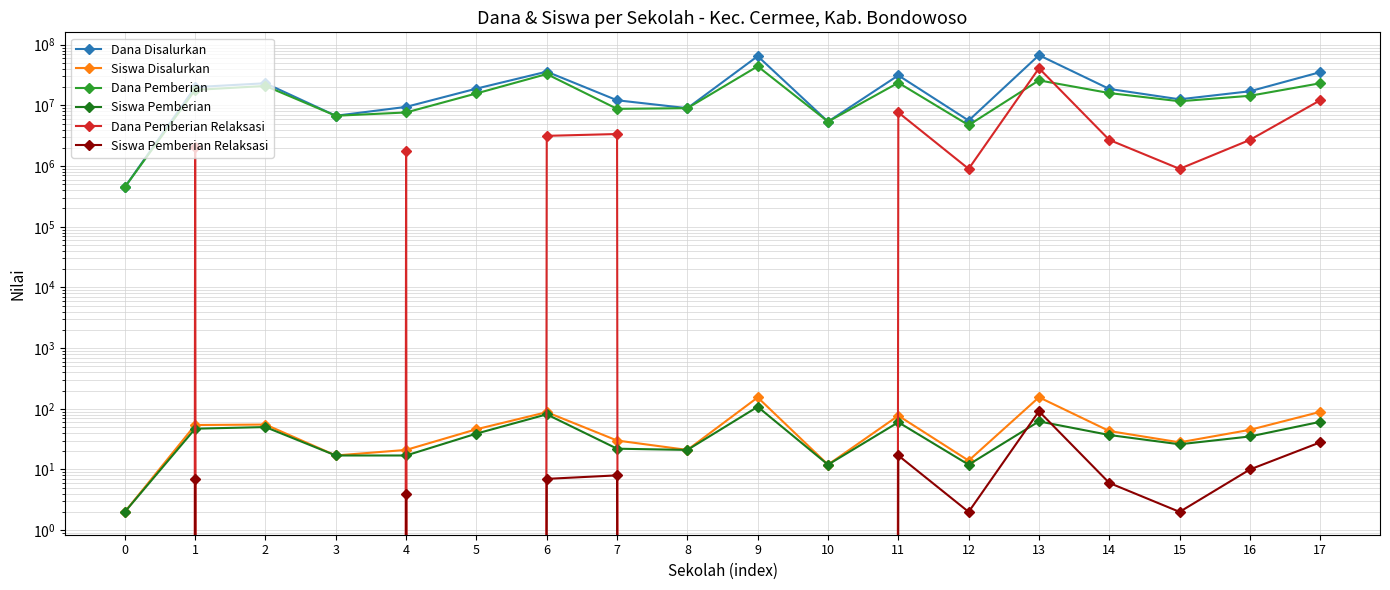

At which category does Siswa Pemberian Relaksasi reach its first local valley?

5